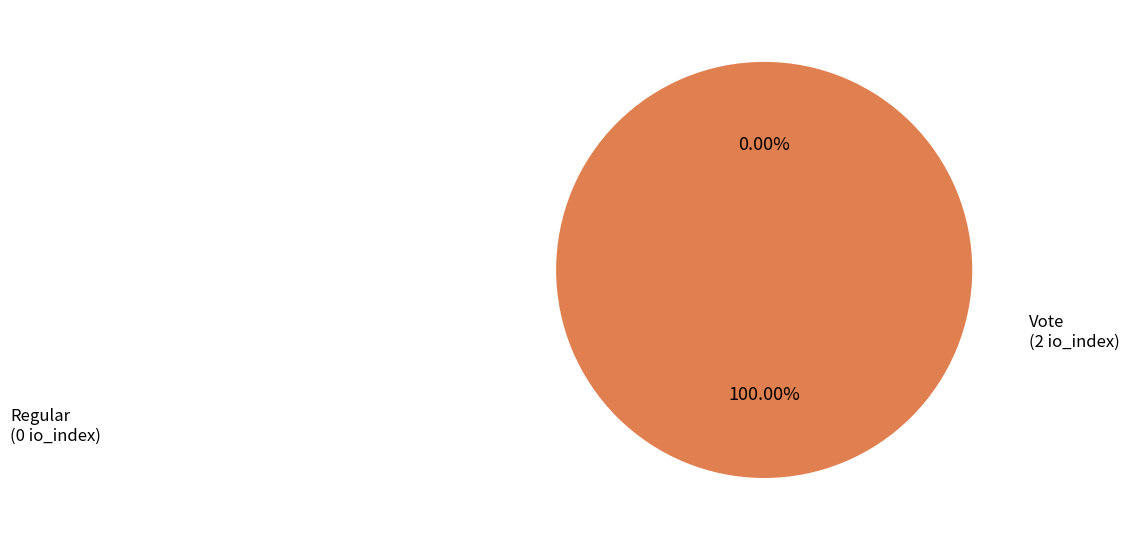

Is there any slice that represents more than half of the pie?

Yes